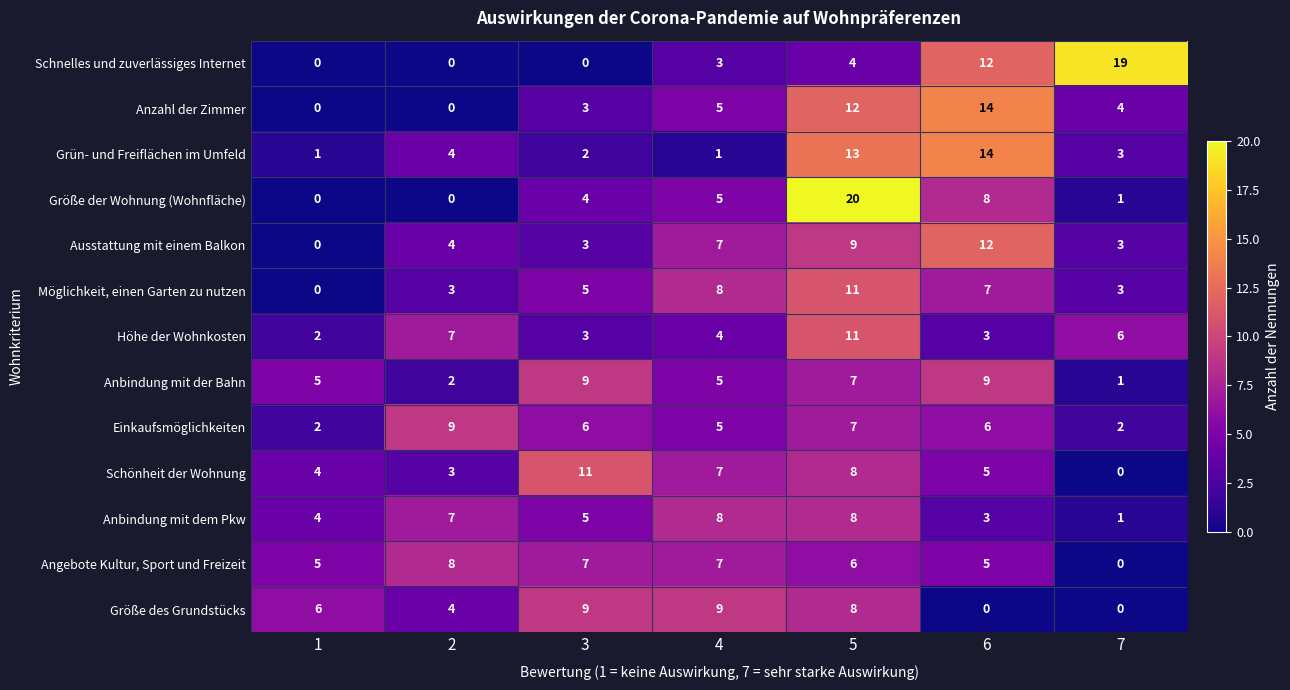

The value of Angebote Kultur, Sport und Freizeit at 2 is 2. True or false?

False